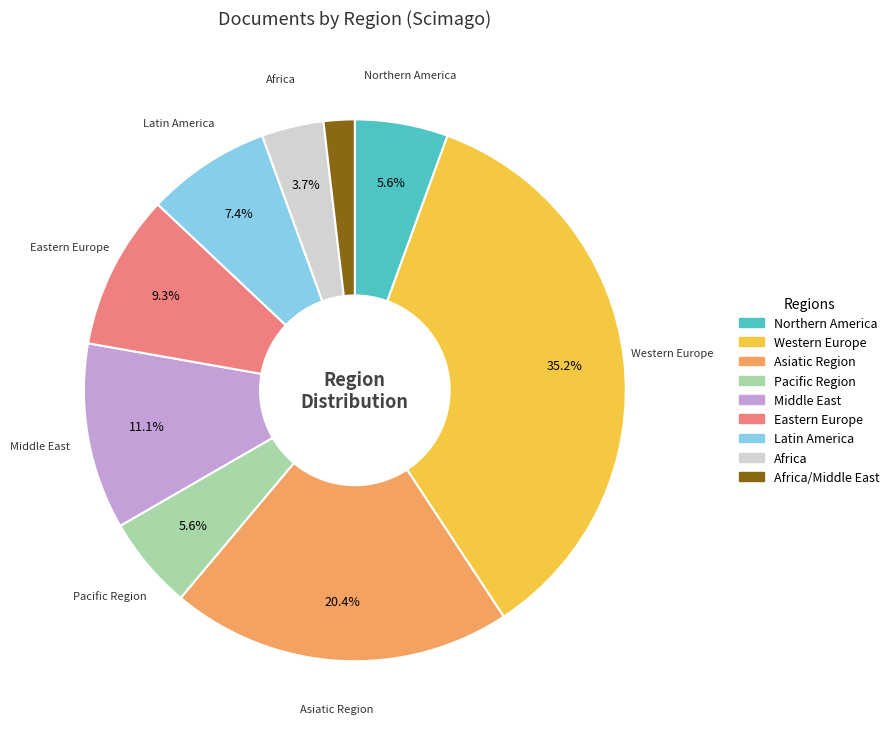

Is there a majority slice in this chart?

No